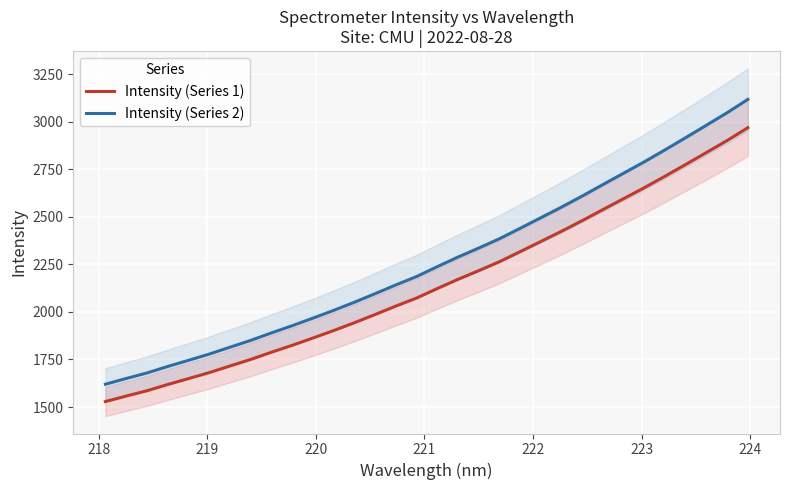

True or false: Intensity (Series 1) and Intensity (Series 2) intersect in this chart.

False